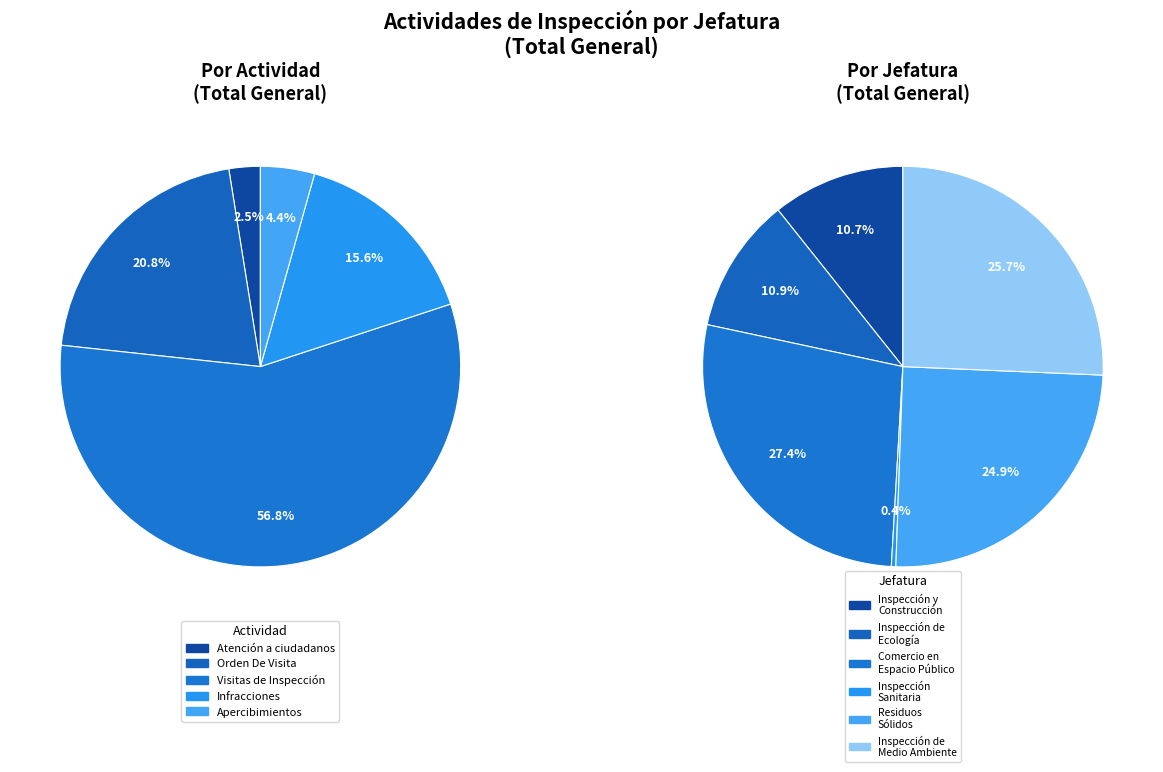

Between 1 and 2, which series saw the biggest shift?

Visitas de Inspección